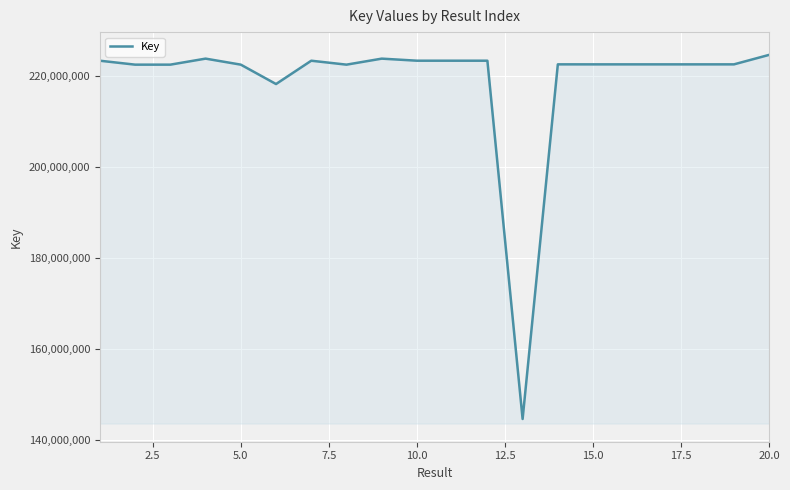

What is the difference between the maximum and minimum values?

80050946